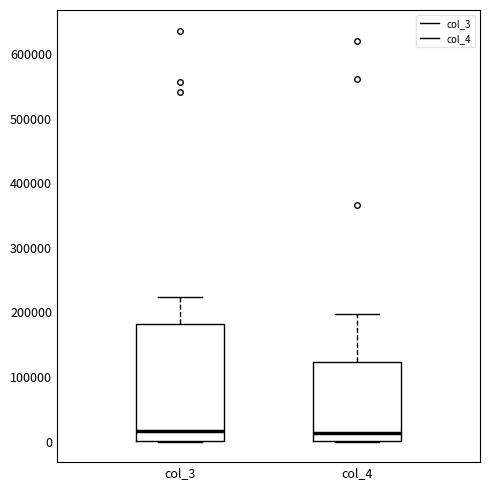

Reading left to right, transcribe this box plot: for each box, give where its median line is, the range the box spans, and where its two whiskers end, as read against the y-axis. The values are not printed on the chart, so give them approximately, as read against the axis.

col_3: median 20000, box 0 to 180000, whiskers 0 to 220000
col_4: median 10000, box 0 to 120000, whiskers 0 to 200000